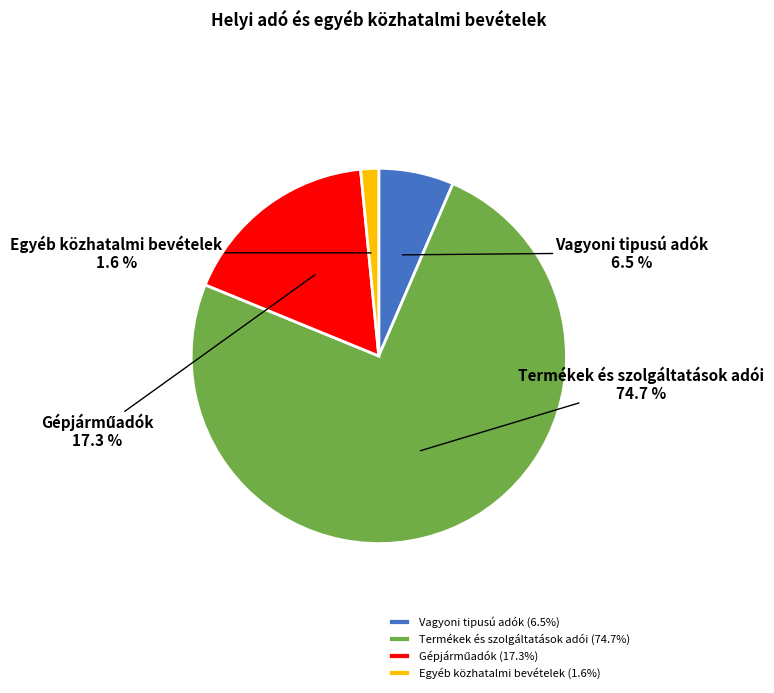

What is the largest slice in the pie chart?

Termékek és szolgáltatások adói